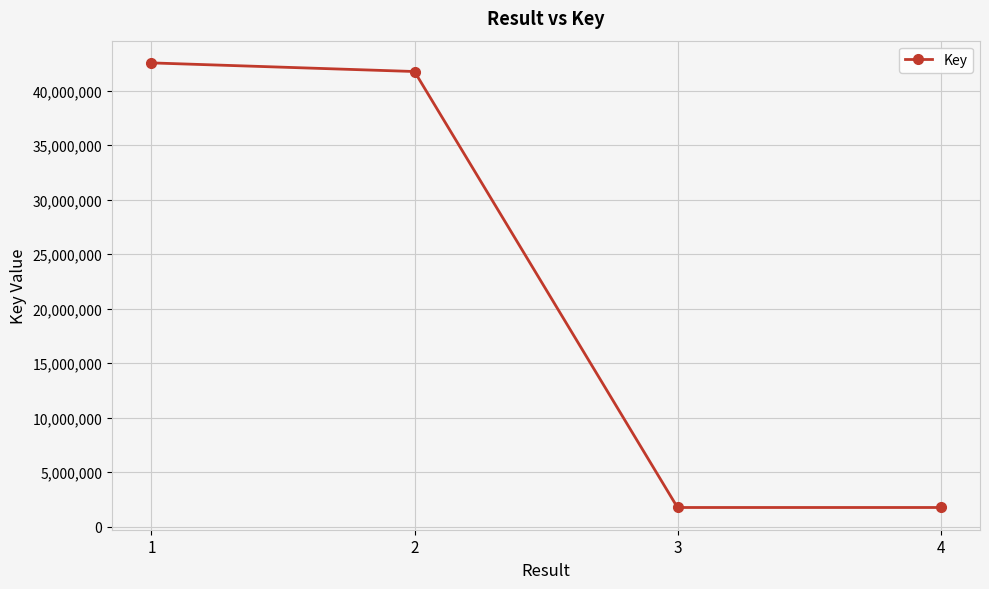

What is the value of the 2nd point from the left?

41744112